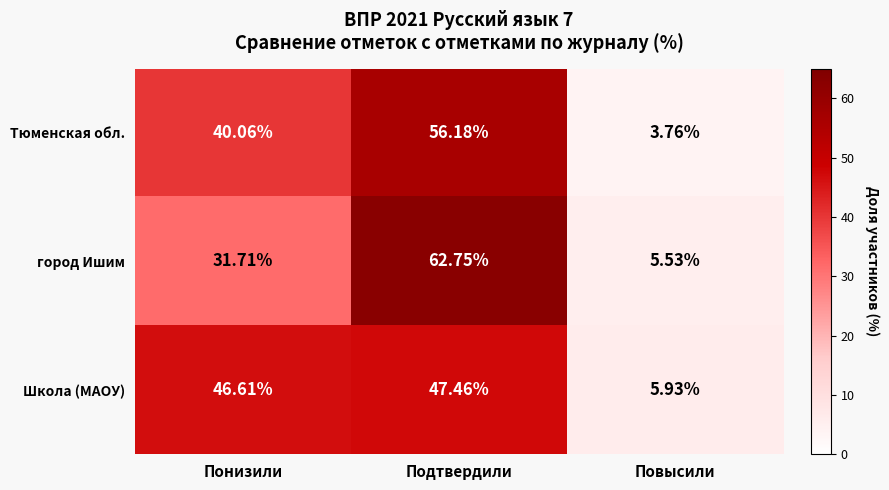

At which category does the chart reach its peak across all series?

Подтвердили